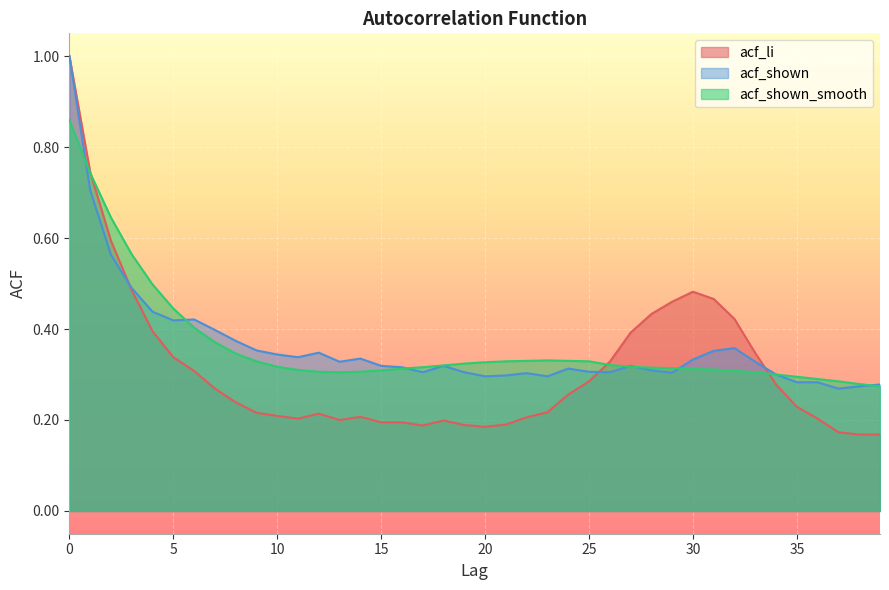

Reading left to right, what are all the values shown in this chart?

acf_li: 0=1.0	1=0.7	2=0.6	3=0.5	4=0.4	5=0.3	6=0.3	7=0.3	8=0.2	9=0.2	10=0.2	11=0.2	12=0.2	13=0.2	14=0.2	15=0.2	16=0.2	17=0.2	18=0.2	19=0.2	20=0.2	21=0.2	22=0.2	23=0.2	24=0.3	25=0.3	26=0.3	27=0.4	28=0.4	29=0.5	30=0.5	31=0.5	32=0.4	33=0.3	34=0.3	35=0.2	36=0.2	37=0.2	38=0.2	39=0.2
acf_shown: 0=1.0	1=0.7	2=0.6	3=0.5	4=0.4	5=0.4	6=0.4	7=0.4	8=0.4	9=0.4	10=0.3	11=0.3	12=0.3	13=0.3	14=0.3	15=0.3	16=0.3	17=0.3	18=0.3	19=0.3	20=0.3	21=0.3	22=0.3	23=0.3	24=0.3	25=0.3	26=0.3	27=0.3	28=0.3	29=0.3	30=0.3	31=0.4	32=0.4	33=0.3	34=0.3	35=0.3	36=0.3	37=0.3	38=0.3	39=0.3
acf_shown_smooth: 0=0.9	1=0.7	2=0.6	3=0.6	4=0.5	5=0.4	6=0.4	7=0.4	8=0.3	9=0.3	10=0.3	11=0.3	12=0.3	13=0.3	14=0.3	15=0.3	16=0.3	17=0.3	18=0.3	19=0.3	20=0.3	21=0.3	22=0.3	23=0.3	24=0.3	25=0.3	26=0.3	27=0.3	28=0.3	29=0.3	30=0.3	31=0.3	32=0.3	33=0.3	34=0.3	35=0.3	36=0.3	37=0.3	38=0.3	39=0.3